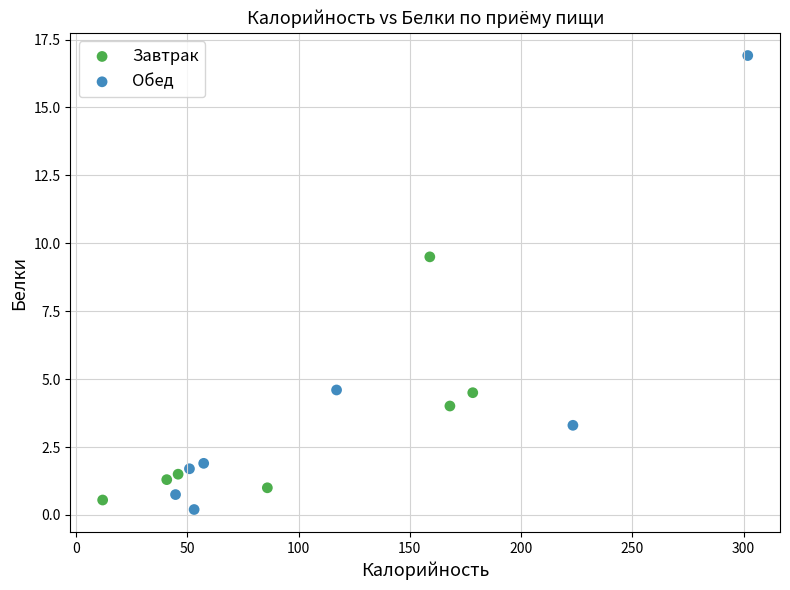

Which series contains the highest Y value?

Обед